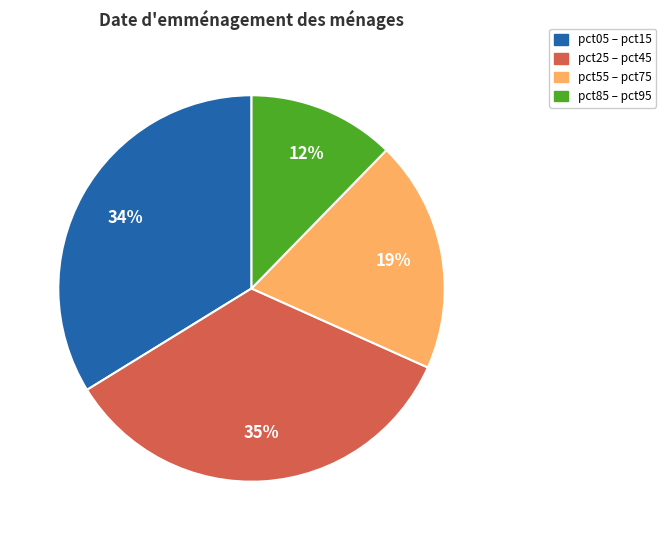

Is there a majority slice in this chart?

No